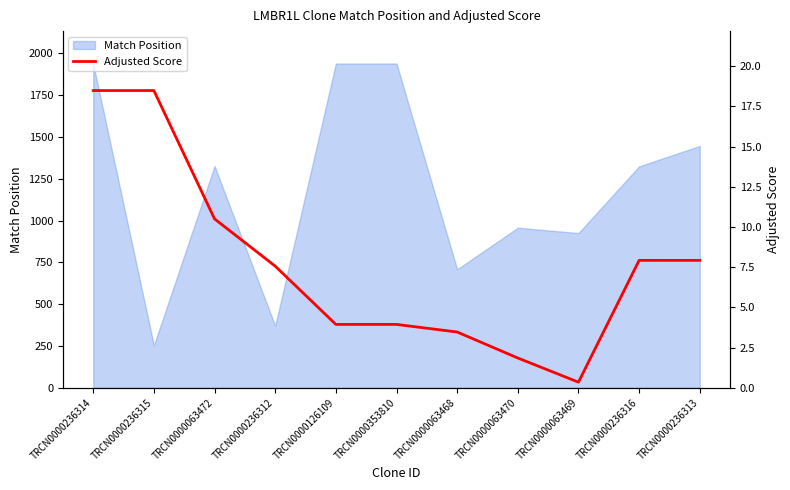

True or false: the data shows 3.9 at TRCN0000126109.

True